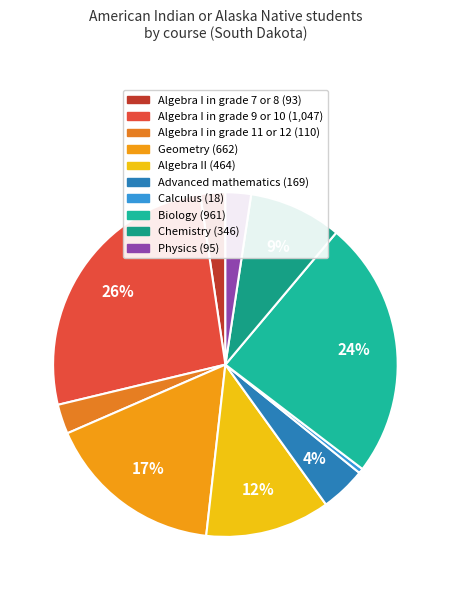

To the nearest percent, what is the combined percentage of Algebra I in grade 11 or 12 and Advanced mathematics?

7%